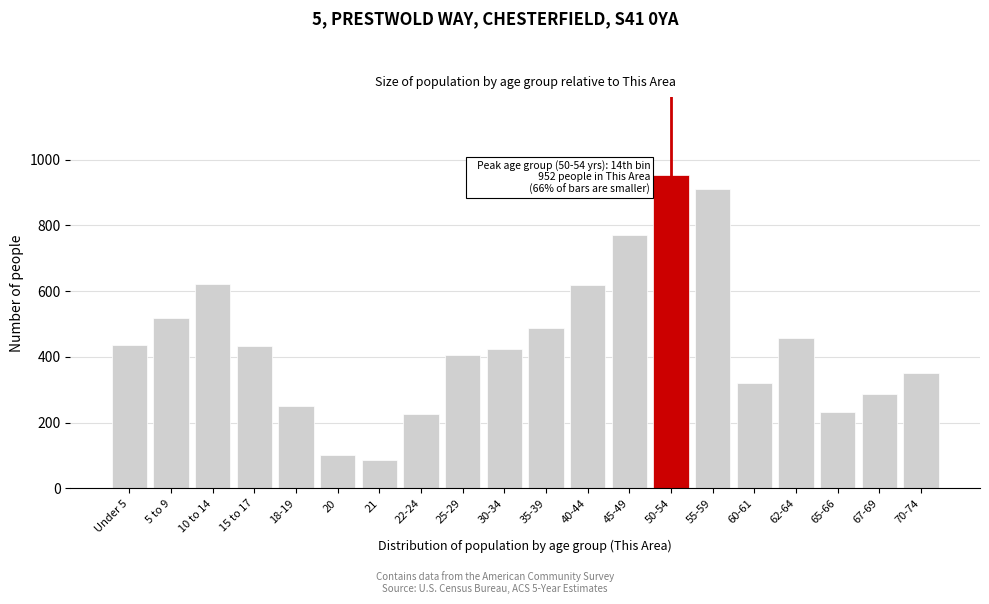

Read the value at Under 5, to the nearest 10.

440